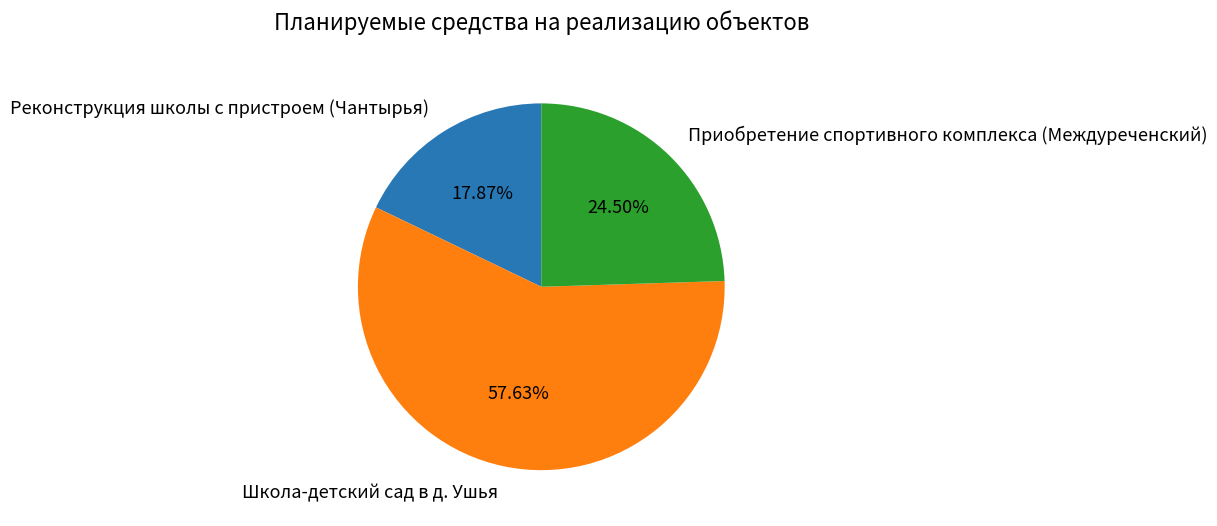

Approximately how many times larger is the value at Приобретение спортивного комплекса (Междуреченский) compared to Реконструкция школы с пристроем (Чантырья)?

1.4